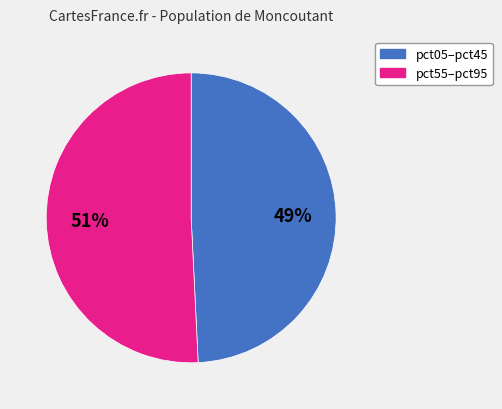

To the nearest percent, what is the average slice percentage?

50%